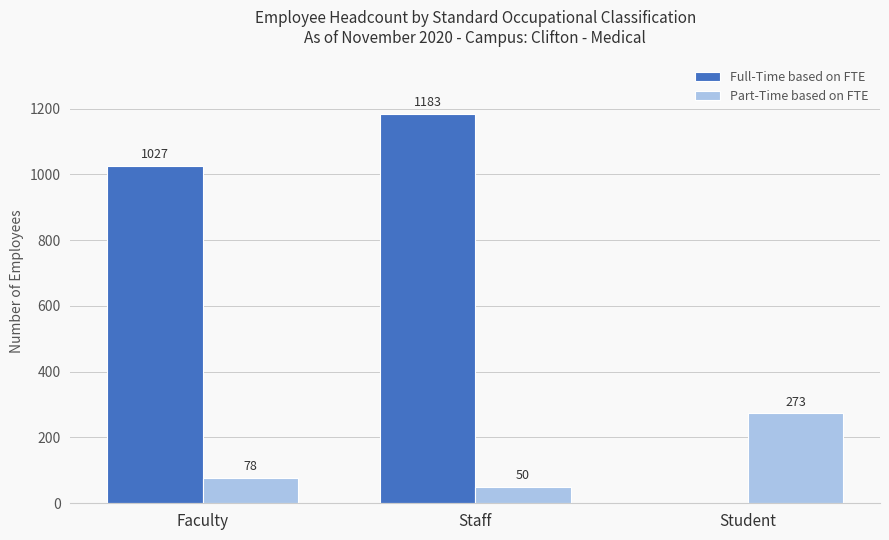

What are all the series names shown in the legend?

Full-Time based on FTE, Part-Time based on FTE